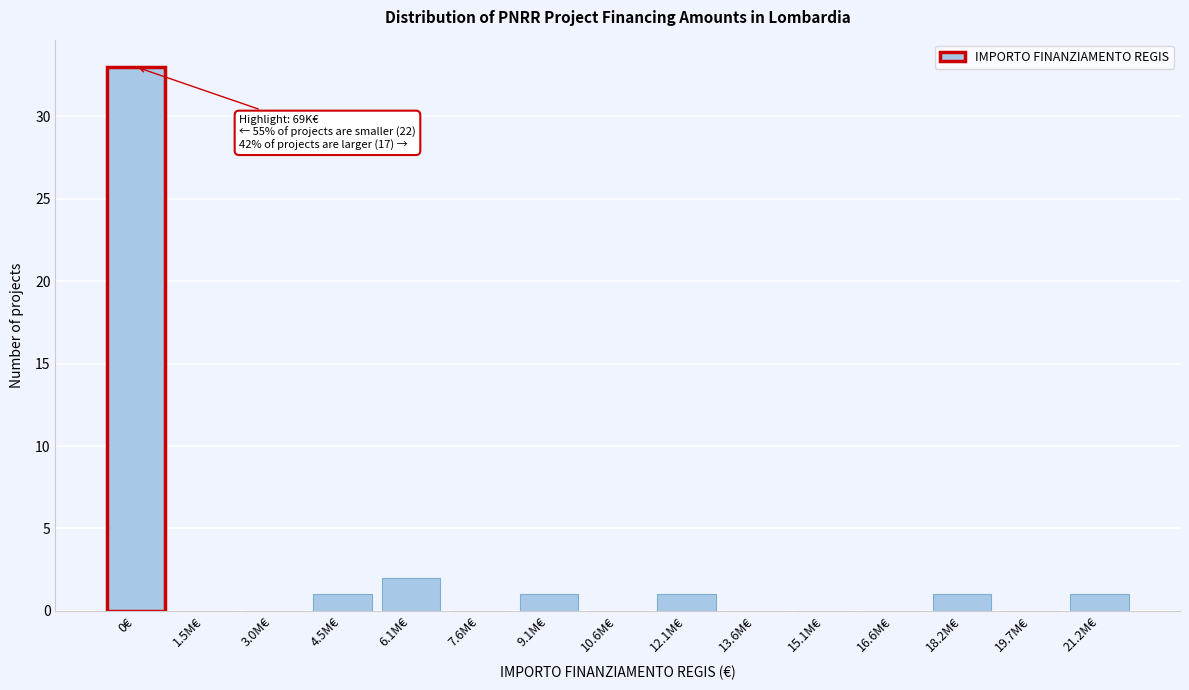

Reading left to right, transcribe all the data shown in this chart.

0€=33	1.5M€=0	3.0M€=0	4.5M€=1	6.1M€=2	7.6M€=0	9.1M€=1	10.6M€=0	12.1M€=1	13.6M€=0	15.1M€=0	16.6M€=0	18.2M€=1	19.7M€=0	21.2M€=1